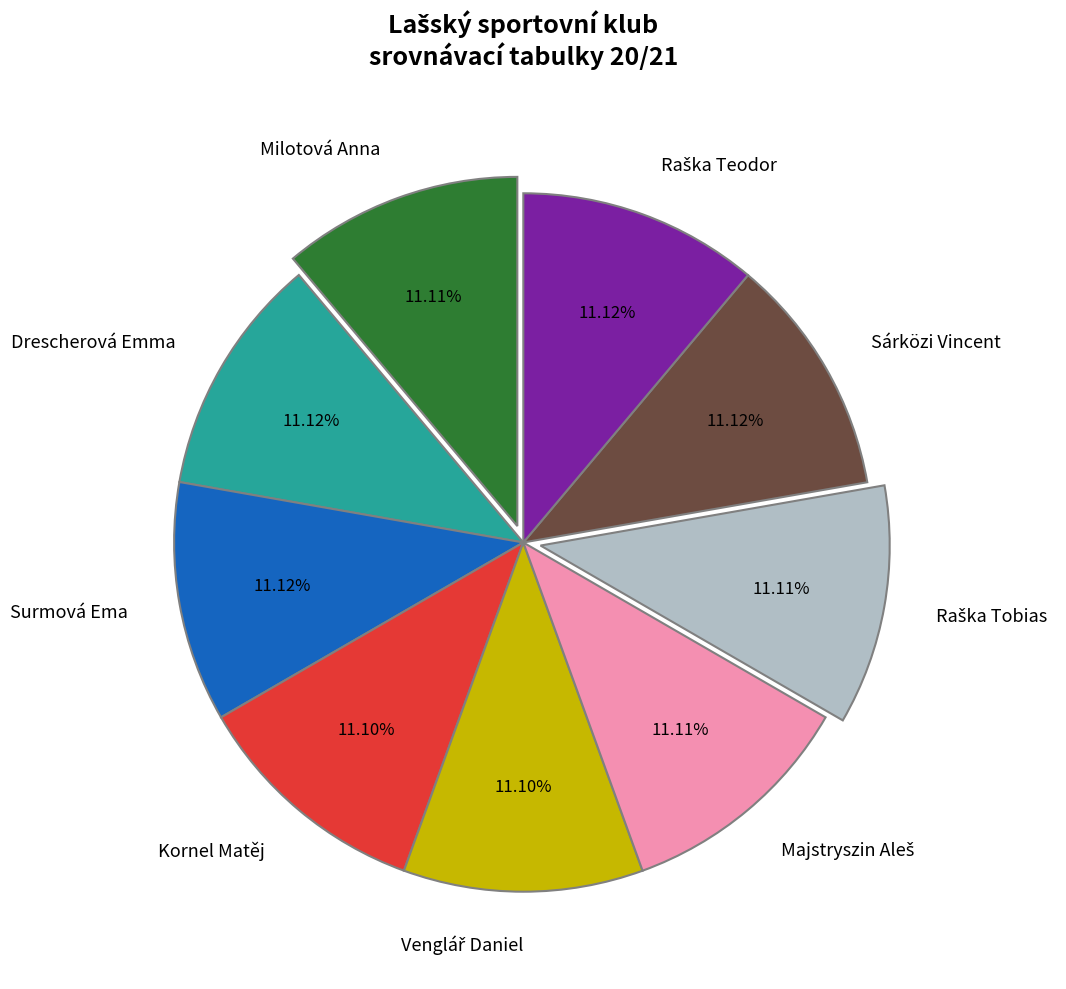

How many segments does this pie chart have?

9